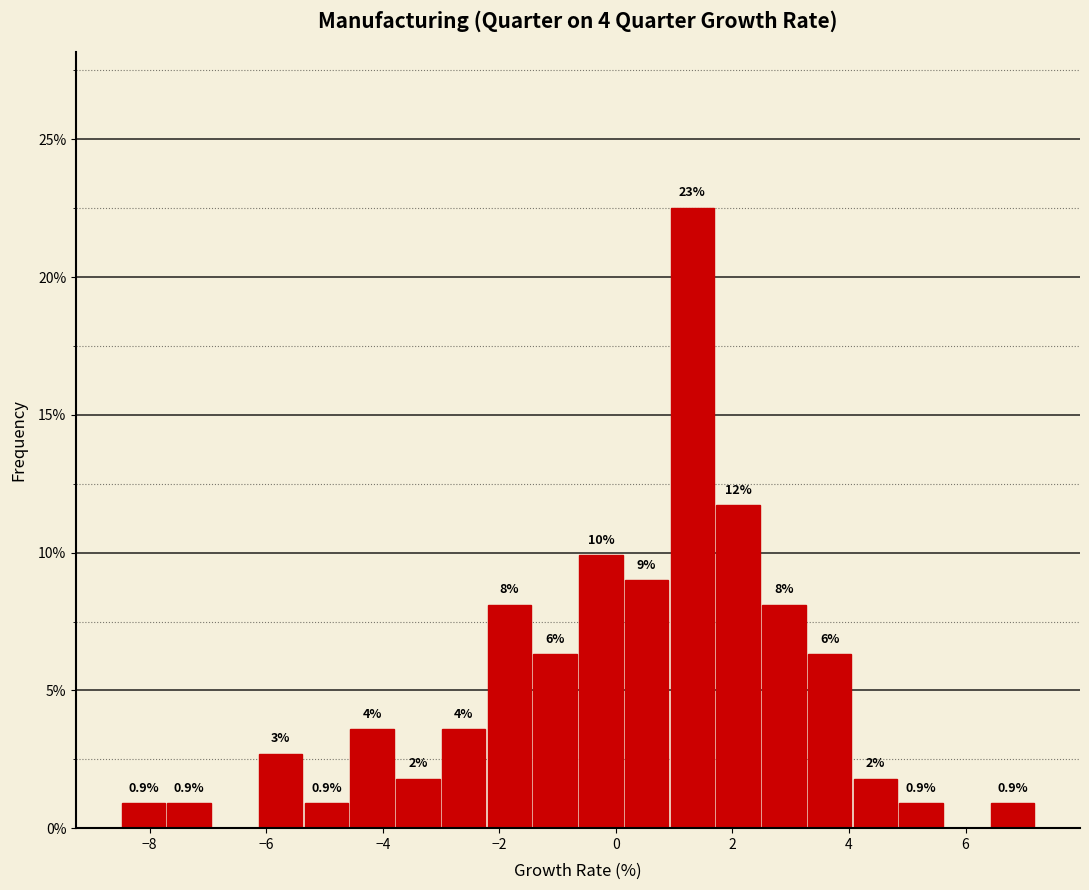

Around what value on the x-axis is the tallest bar? Give the approximate position of its centre, as read against the axis.

1.4